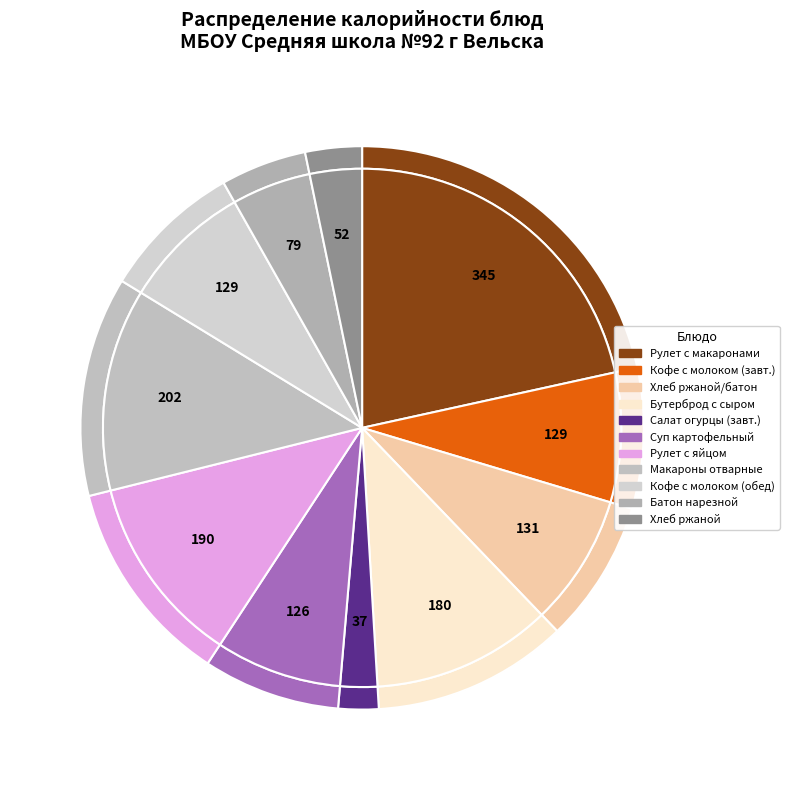

Does Суп картофельный с фасолью represent more than half of the total?

No